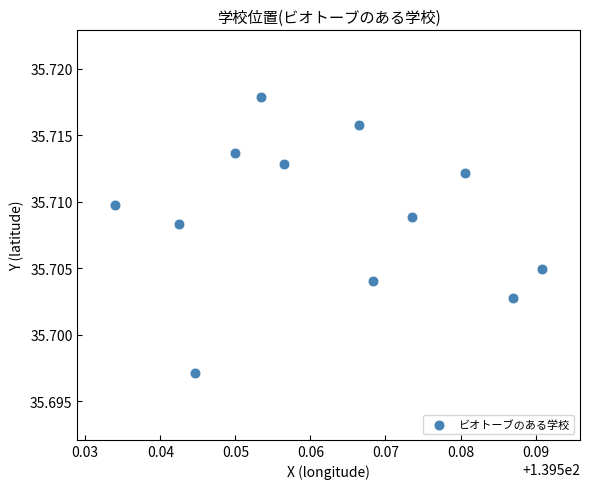

What is the average X value?

139.6